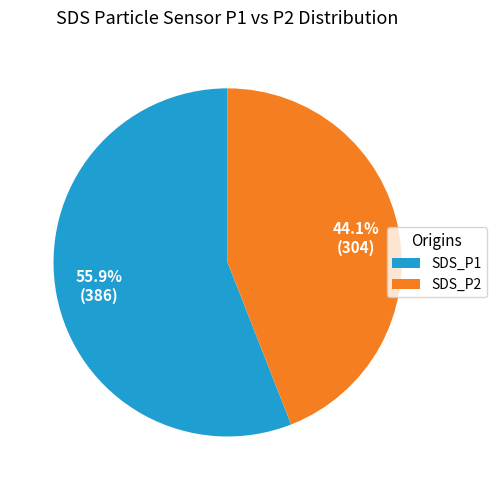

How many segments does this pie chart have?

2